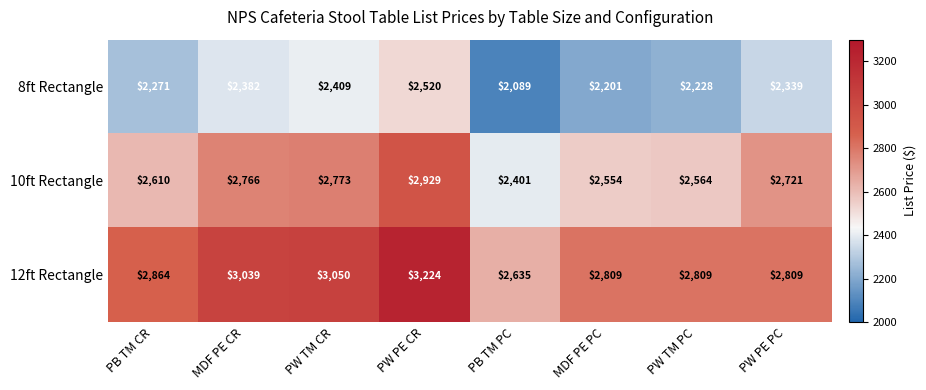

Between PB TM CR and PW PE PC, which series saw the biggest shift?

10ft Rectangle